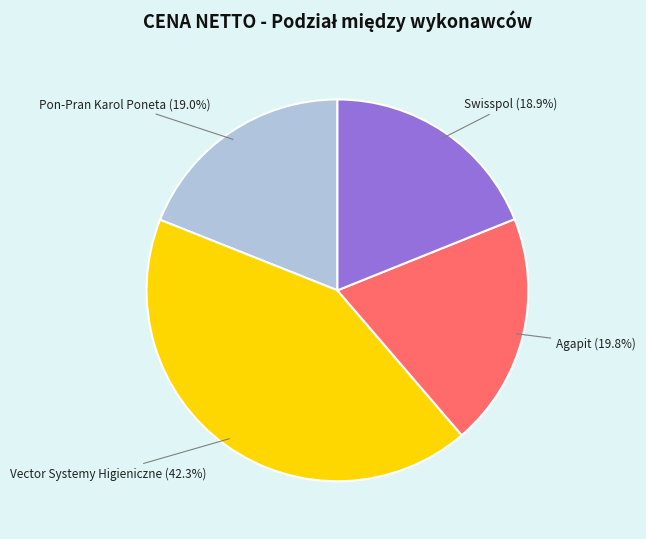

Is there a majority slice in this chart?

No